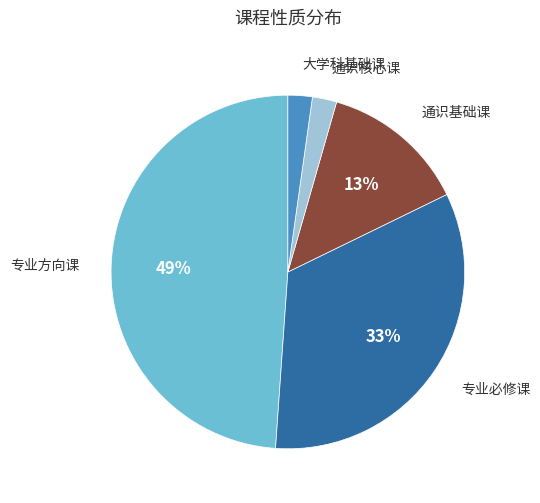

Is it true that 大学科基础课 is 8% of the pie?

False